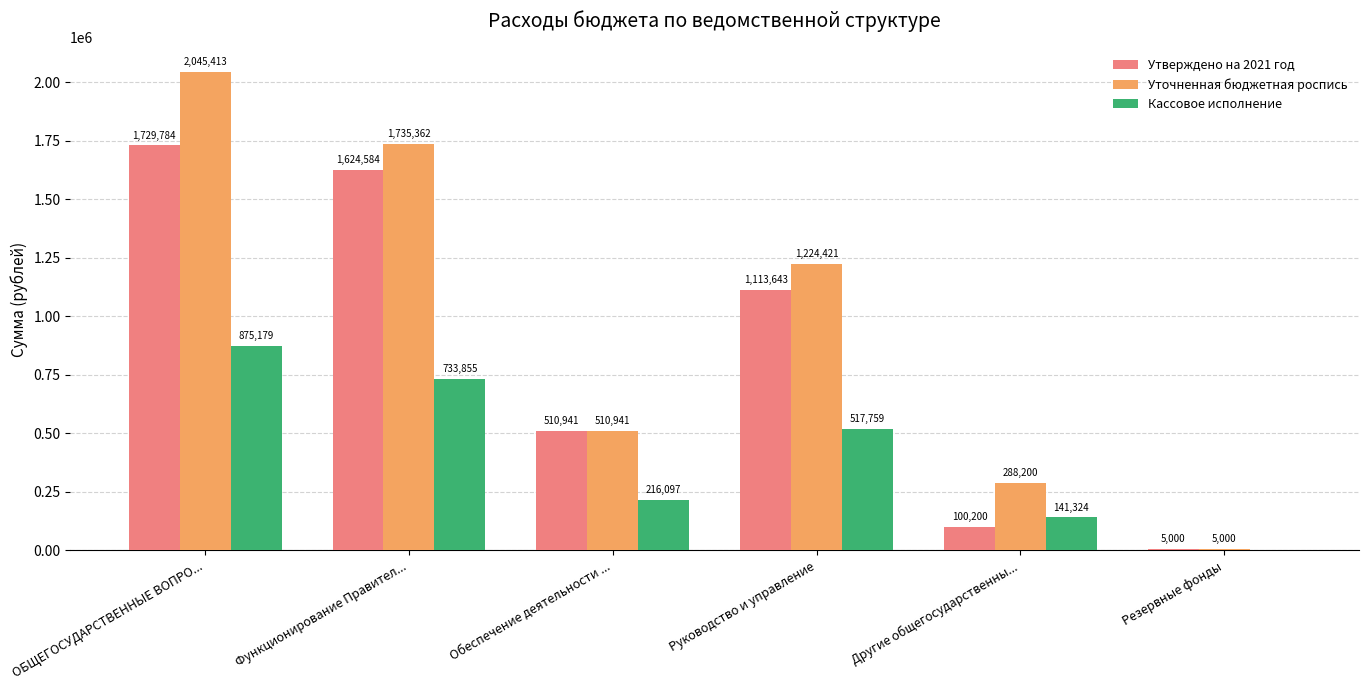

At which label does Утверждено на 2021 год reach its peak?

ОБЩЕГОСУДАРСТВЕННЫЕ ВОПРО...